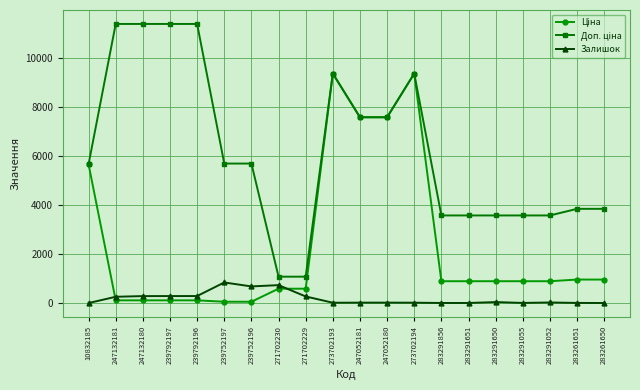

At how many categories does at least one series exceed 7282?

8